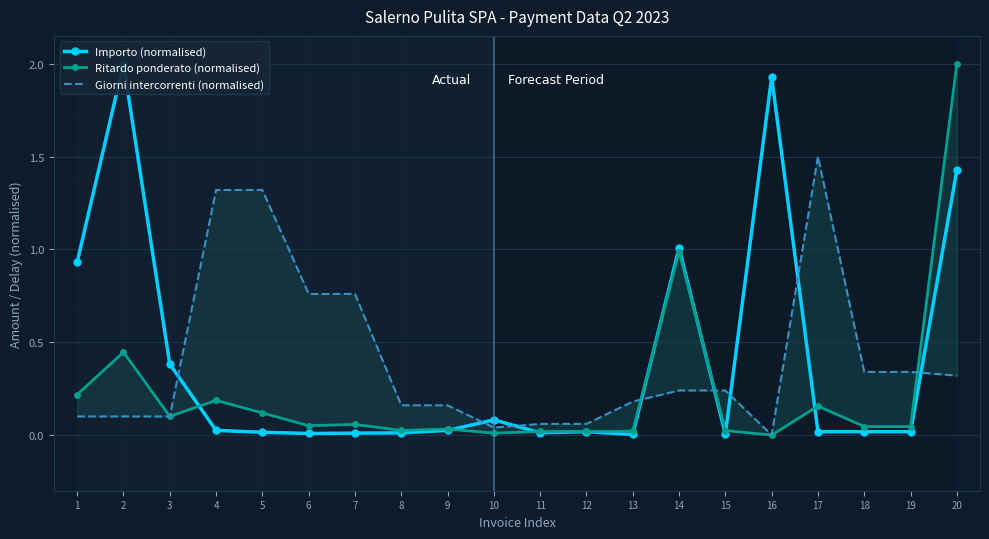

Rank the series by their maximum value, from highest to lowest.

Importo (normalised), Ritardo ponderato (normalised), Giorni intercorrenti (normalised)